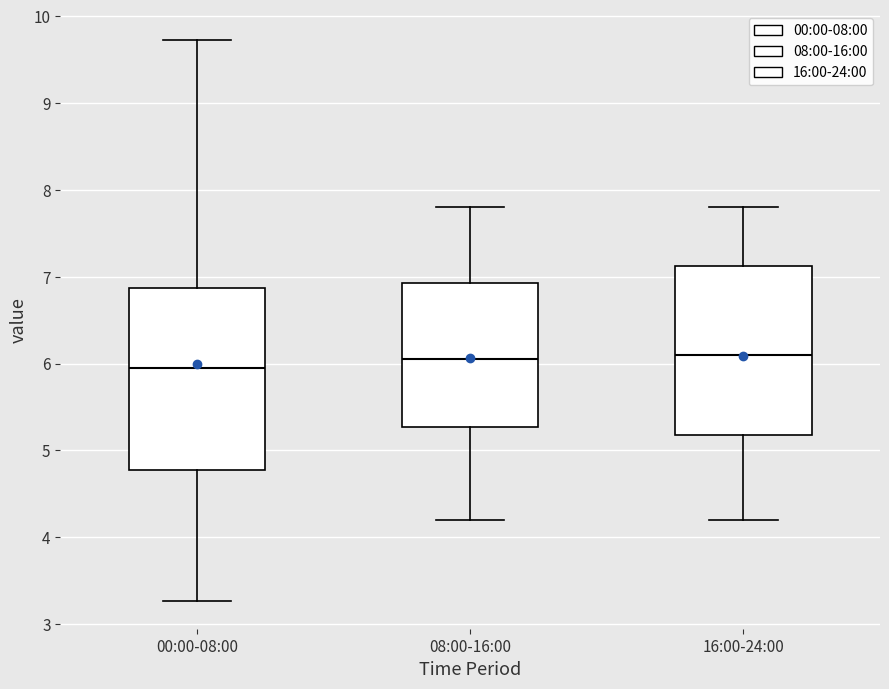

Reading left to right, read every box against the y-axis: the position of its median line, the range the box covers, and the ends of its whiskers. The values are not printed on the chart, so give them approximately, as read against the axis.

00:00-08:00: median 6.0, box 4.8 to 6.9, whiskers 3.3 to 9.7
08:00-16:00: median 6.1, box 5.3 to 6.9, whiskers 4.2 to 7.8
16:00-24:00: median 6.1, box 5.2 to 7.1, whiskers 4.2 to 7.8